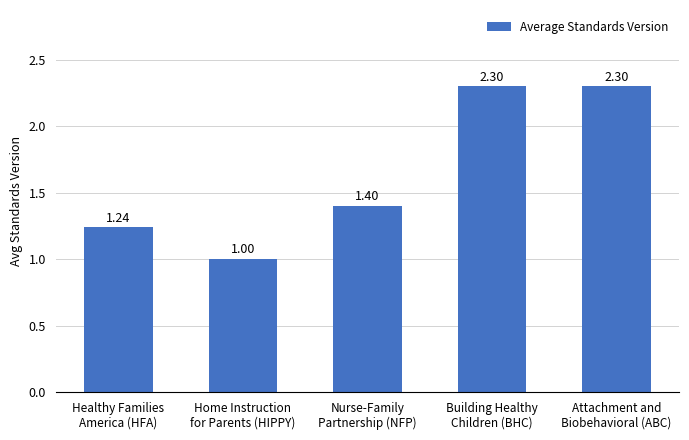

Is it true that the value at Nurse-Family
Partnership (NFP) is 1.9?

False